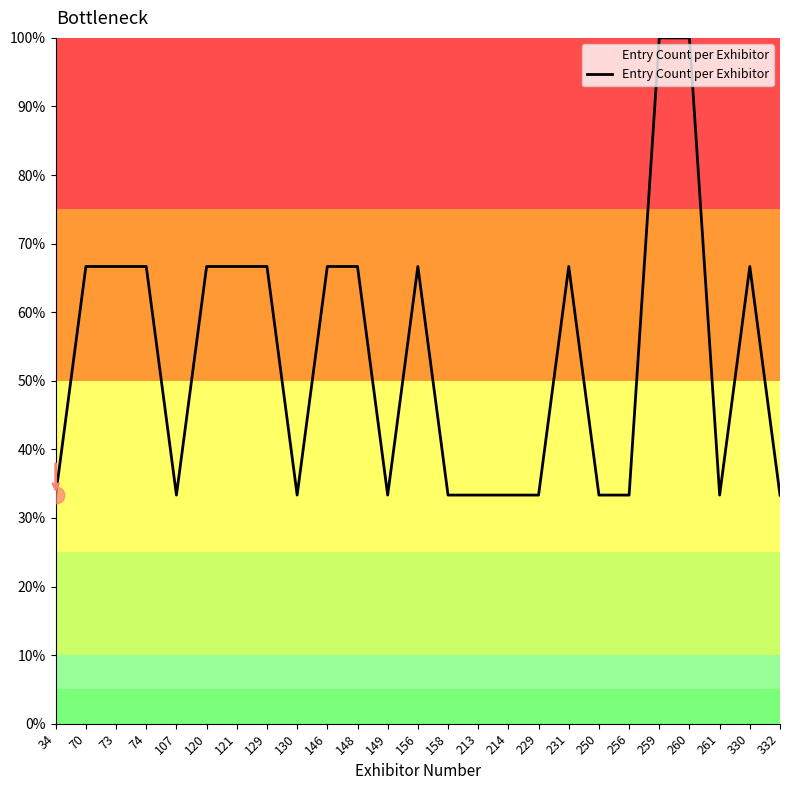

List the labels in order of value, largest first.

259, 260, 70, 73, 74, 120, 121, 129, 146, 148, 156, 231, 330, 34, 107, 130, 149, 158, 213, 214, 229, 250, 256, 261, 332